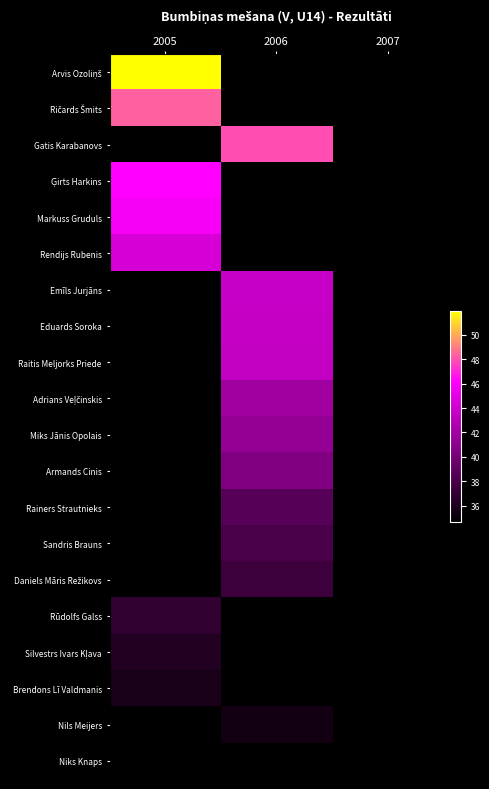

The value of Niks Knaps at 2007 is 14.1. True or false?

False